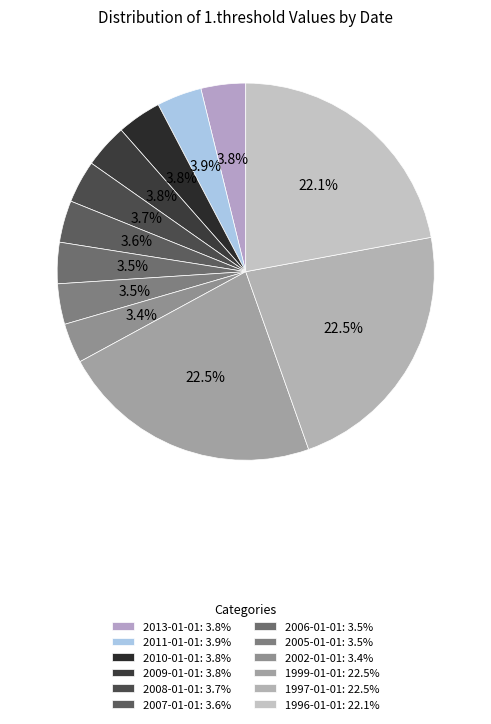

Approximately how many times larger is the value at 2013-01-01 compared to 2008-01-01?

1.0